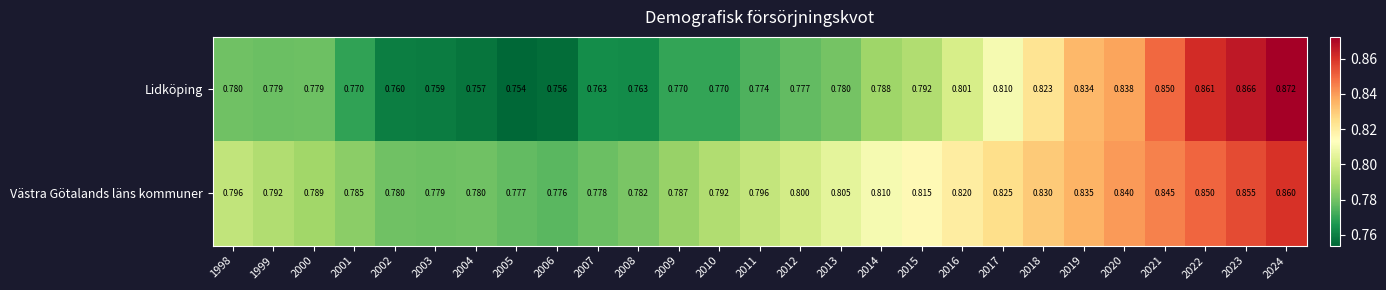

Which series has the widest spread of values?

Lidköping